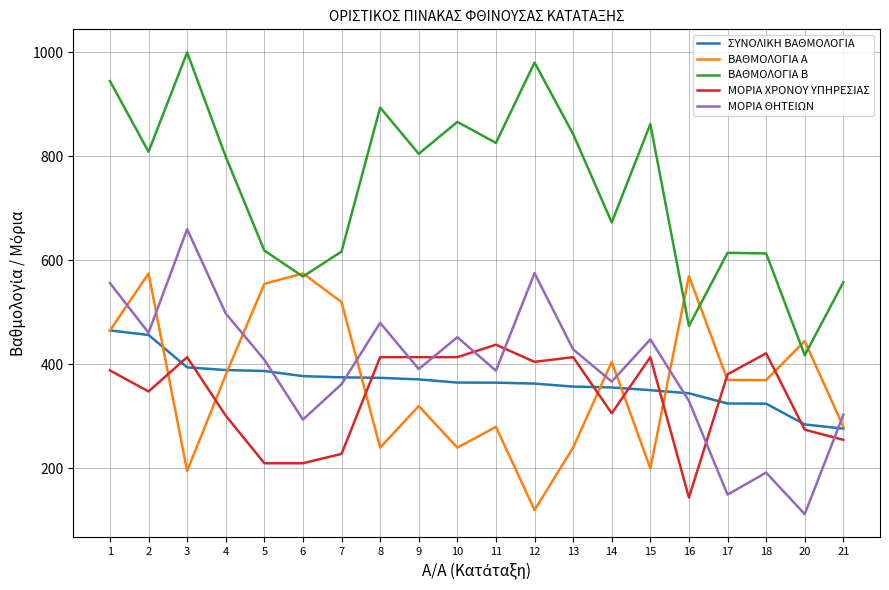

What is the total value across all series at 10?

2337.9